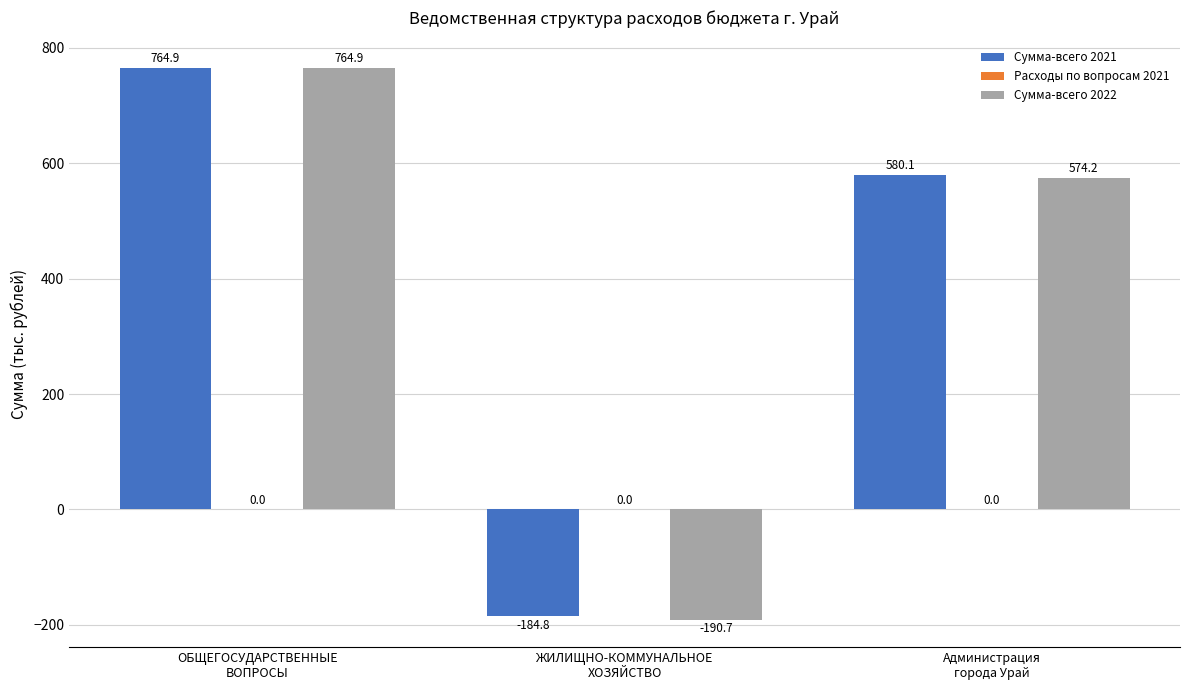

Is it true that Сумма-всего 2022 equals -190.7 at ЖИЛИЩНО-КОММУНАЛЬНОЕ
ХОЗЯЙСТВО?

True